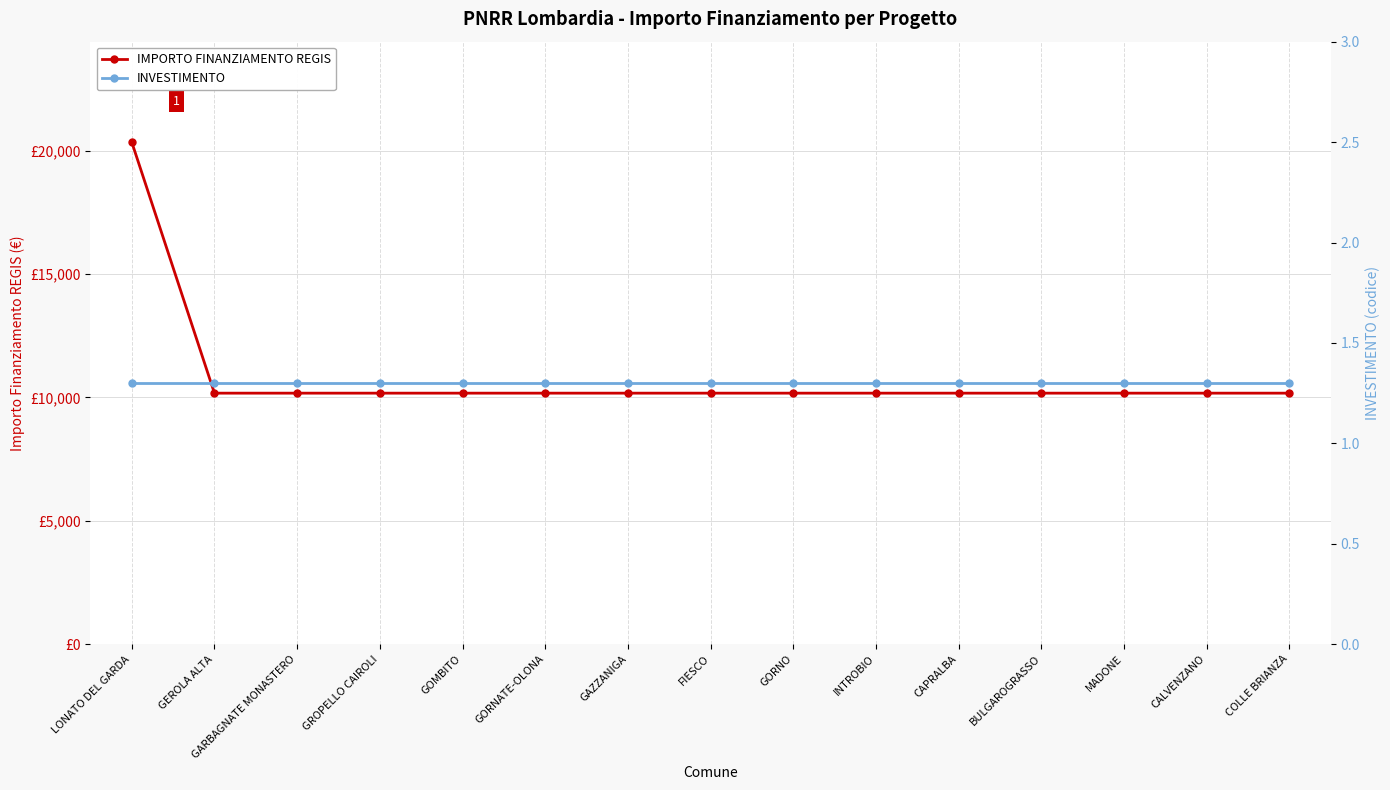

Is it true that IMPORTO FINANZIAMENTO REGIS equals 13953.8 at GEROLA ALTA?

False